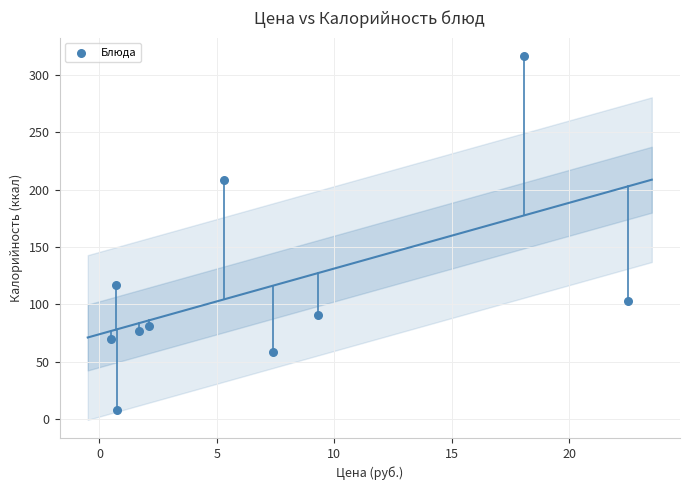

What is the average Y value?

113.2